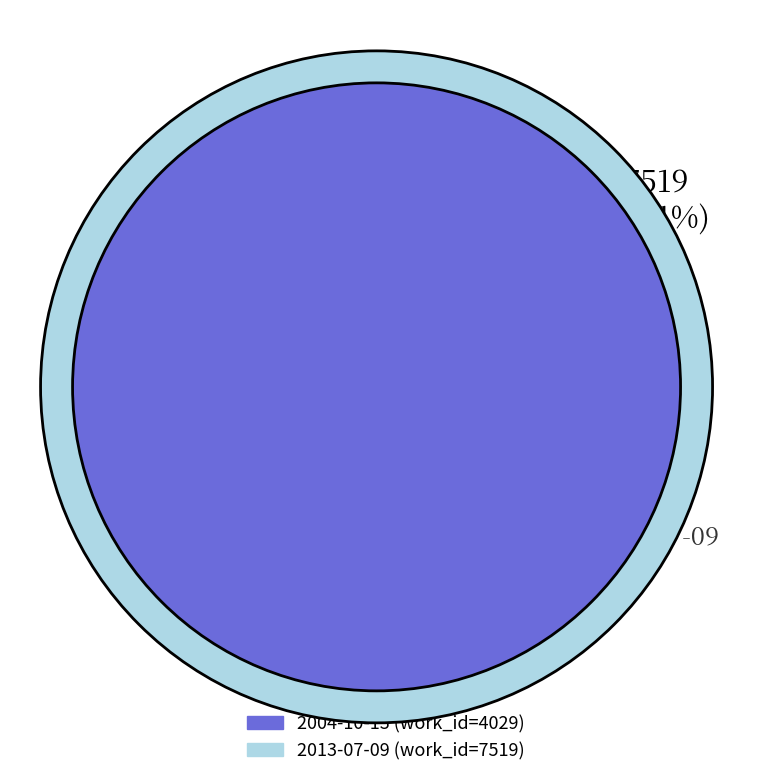

What is the largest slice in the pie chart?

2013-07-09